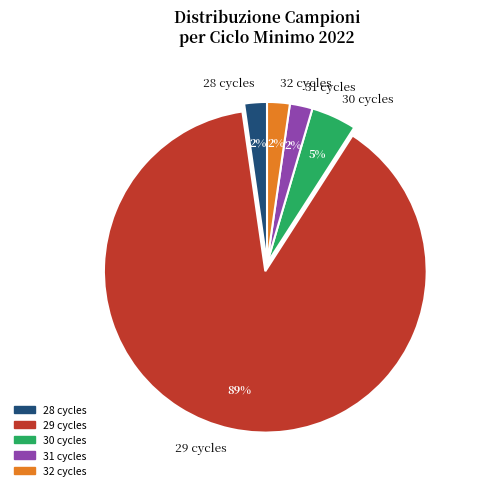

Is it true that 29 cycles is 89% of the pie?

True